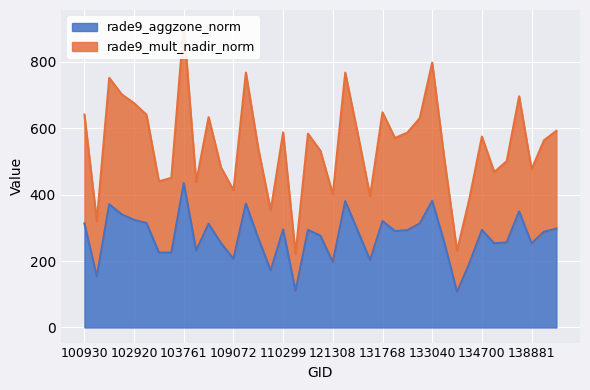

What is the sum of the rade9_mult_nadir_norm values at 134700 and 132488?

1160.6